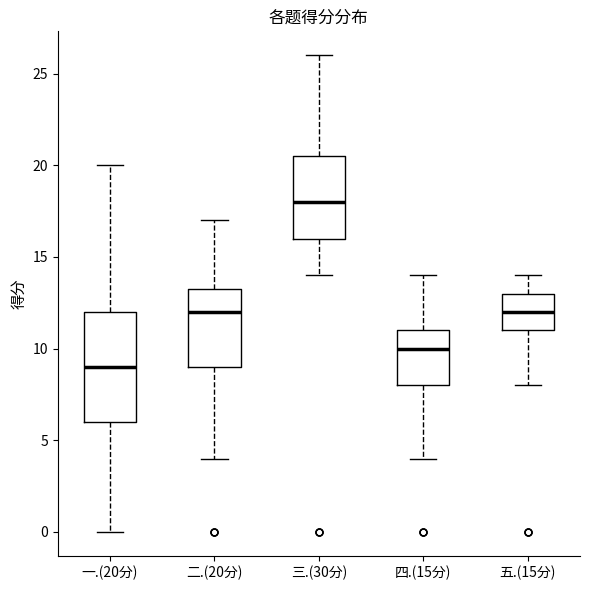

Comparing the boxes themselves (not the whiskers), which one is the tallest?

一.(20分)